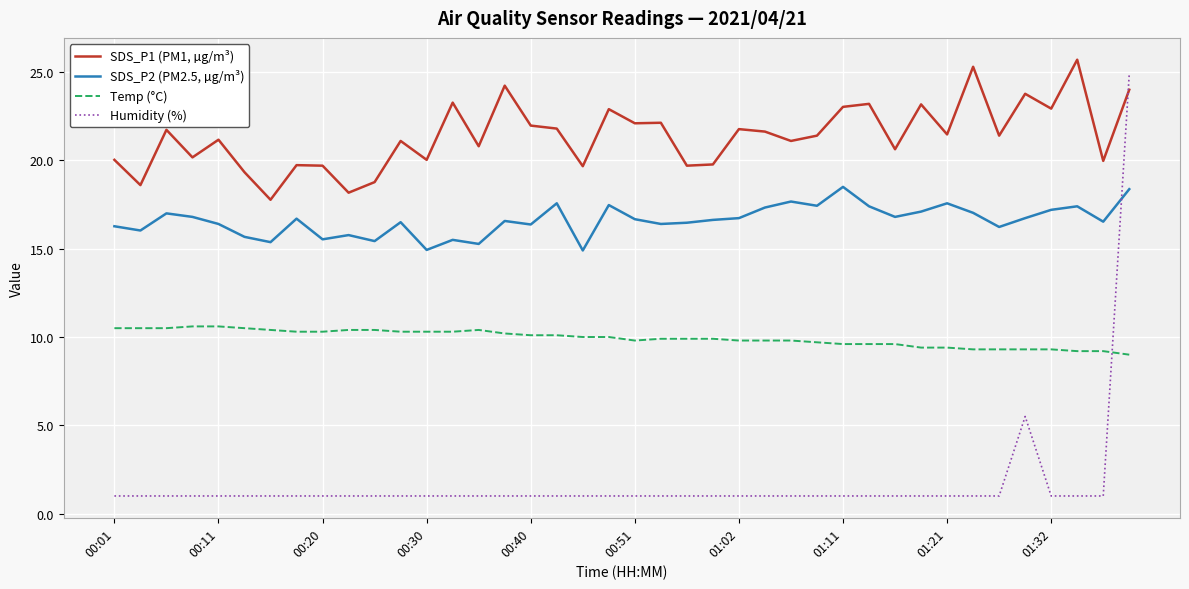

What is the difference between the maximum and minimum values in the Temp (°C) series?

1.6